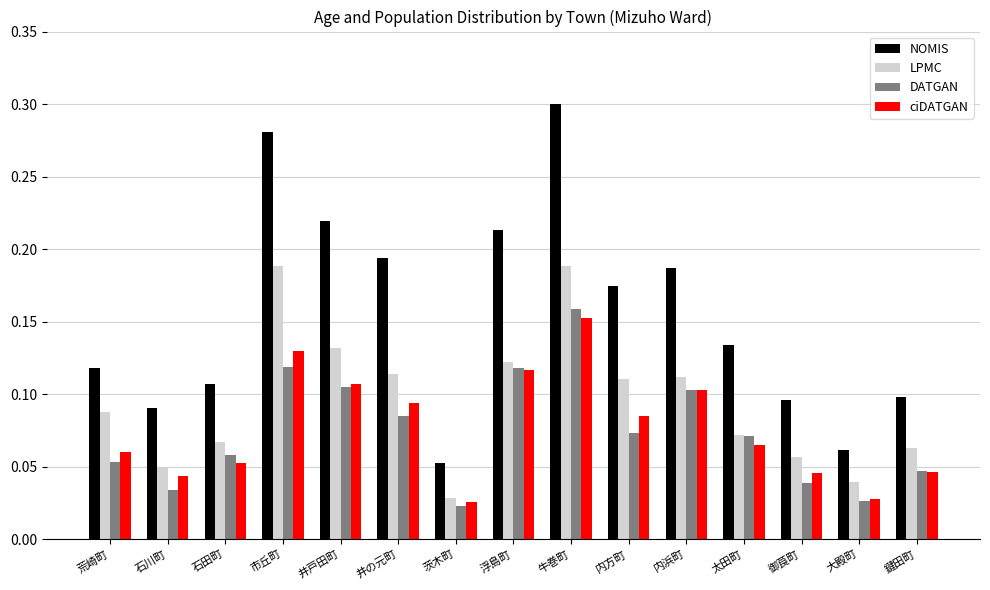

Which label corresponds to the largest value in the chart?

牛巻町